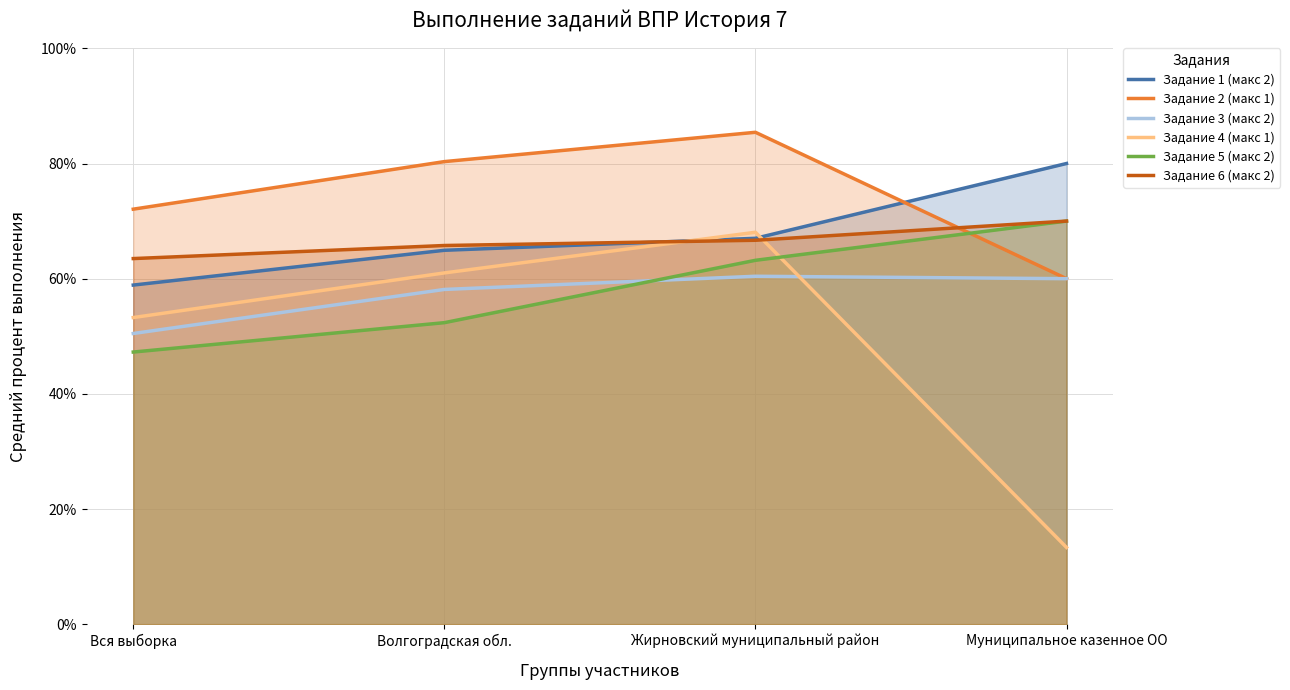

The Задание 2 (макс 1) series shows 85.4 at Жирновский муниципальный район. True or false?

True